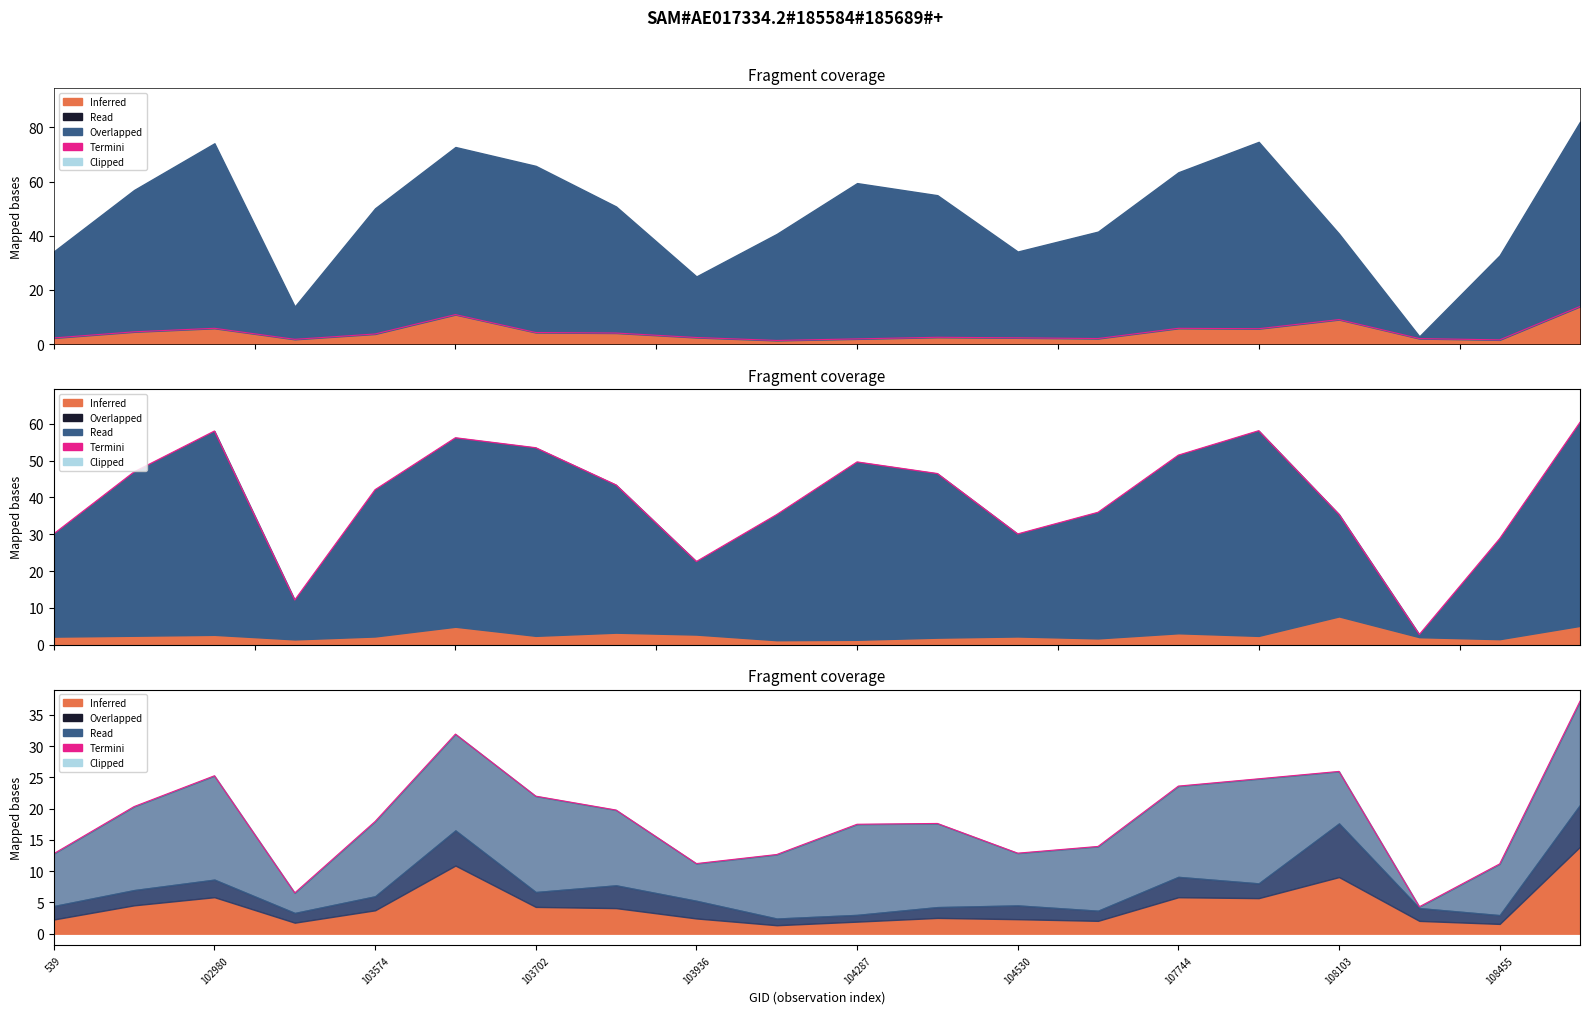

Does the chart have visible grid lines?

No